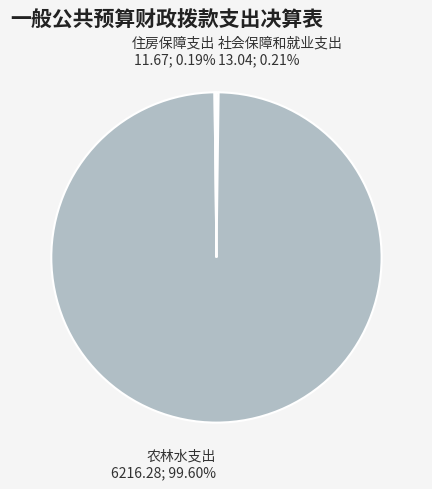

What is the largest slice in the pie chart?

农林水支出